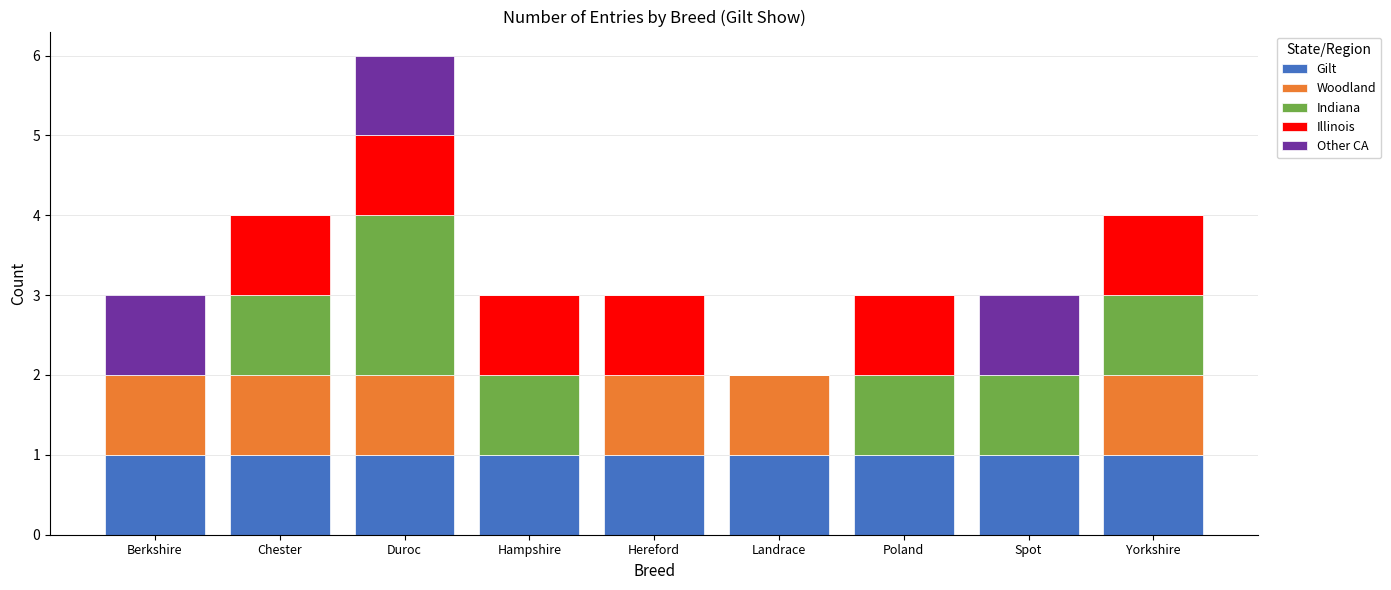

True or false: Gilt has a value of 1 at Hampshire.

True